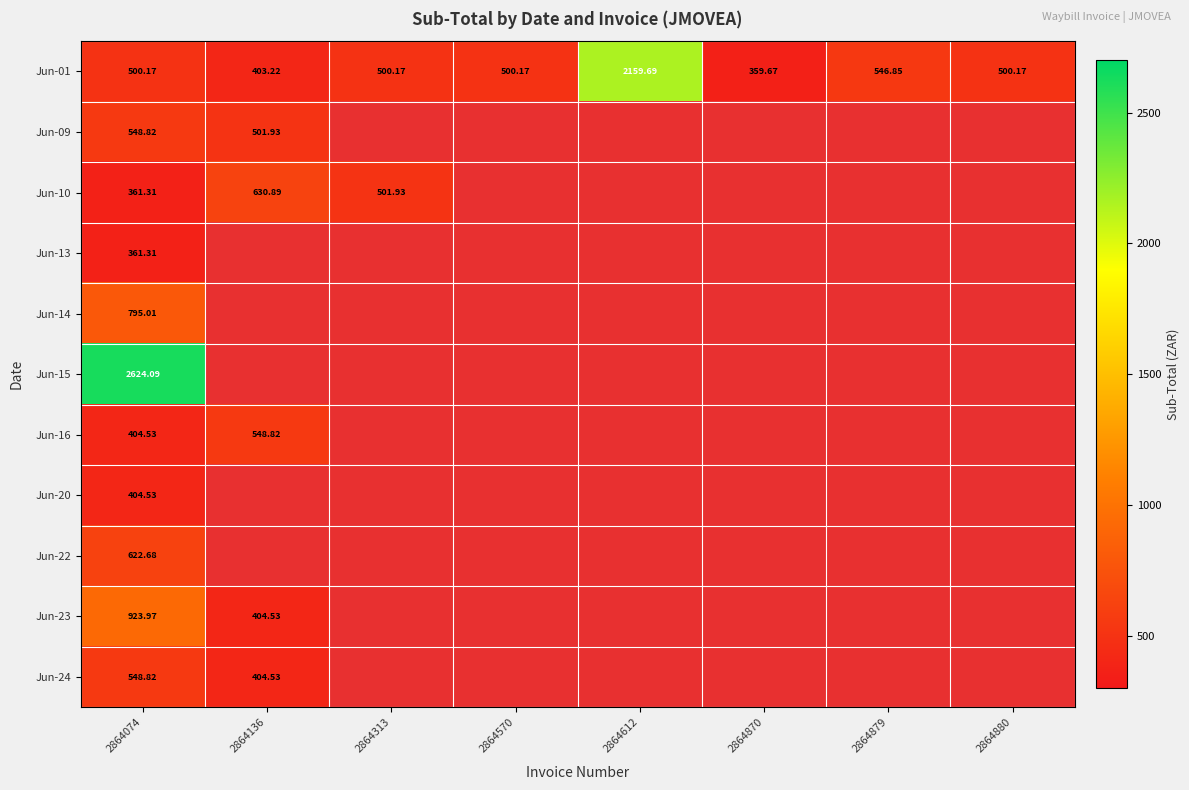

Rank the categories by Jun-09 value from highest to lowest.

2864074, 2864136, 2864313, 2864570, 2864612, 2864870, 2864879, 2864880